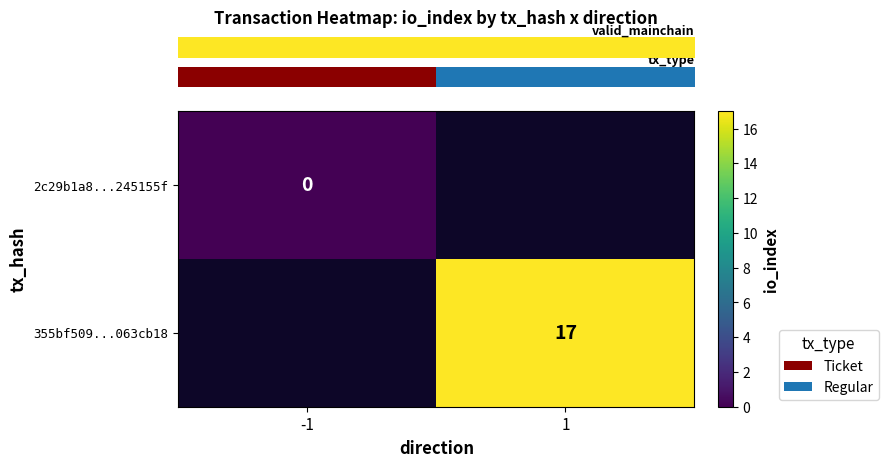

How many categories are shown in the chart?

2